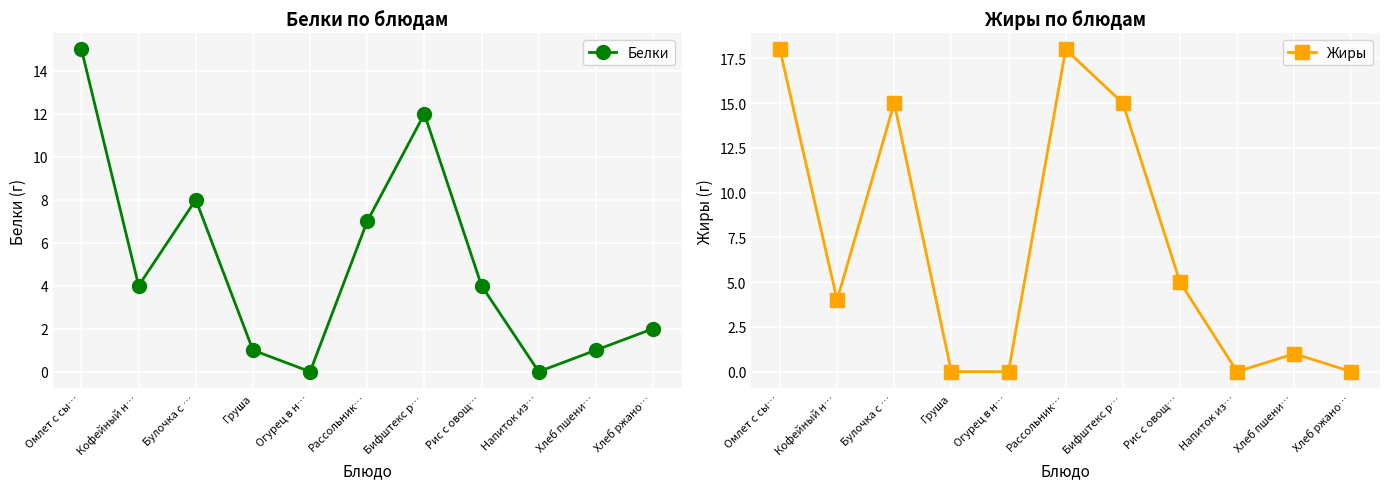

What is the maximum value for Белки?

15